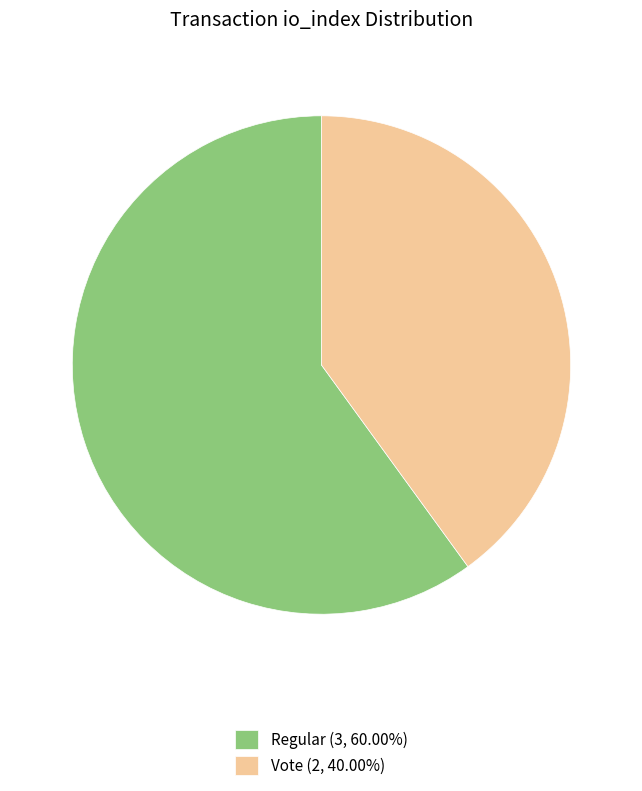

How many segments does this pie chart have?

2